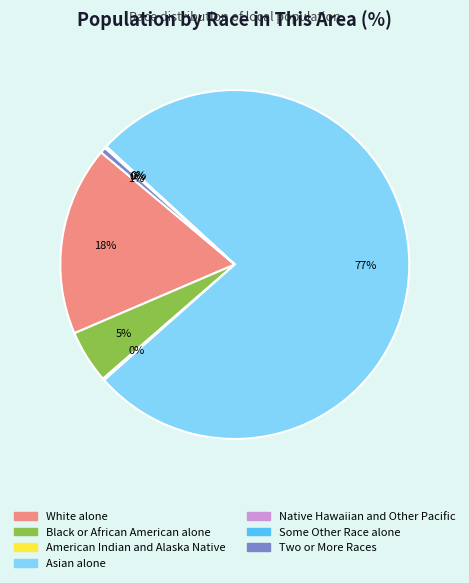

Is there any slice that represents more than half of the pie?

Yes